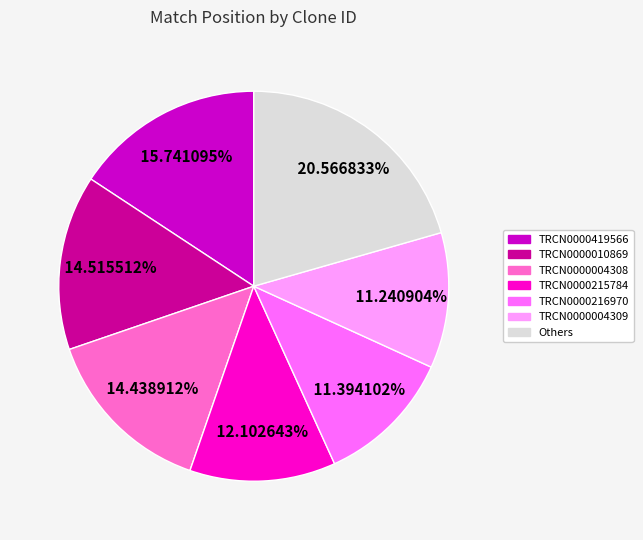

What portion of the pie excludes TRCN0000004309?

88.8%